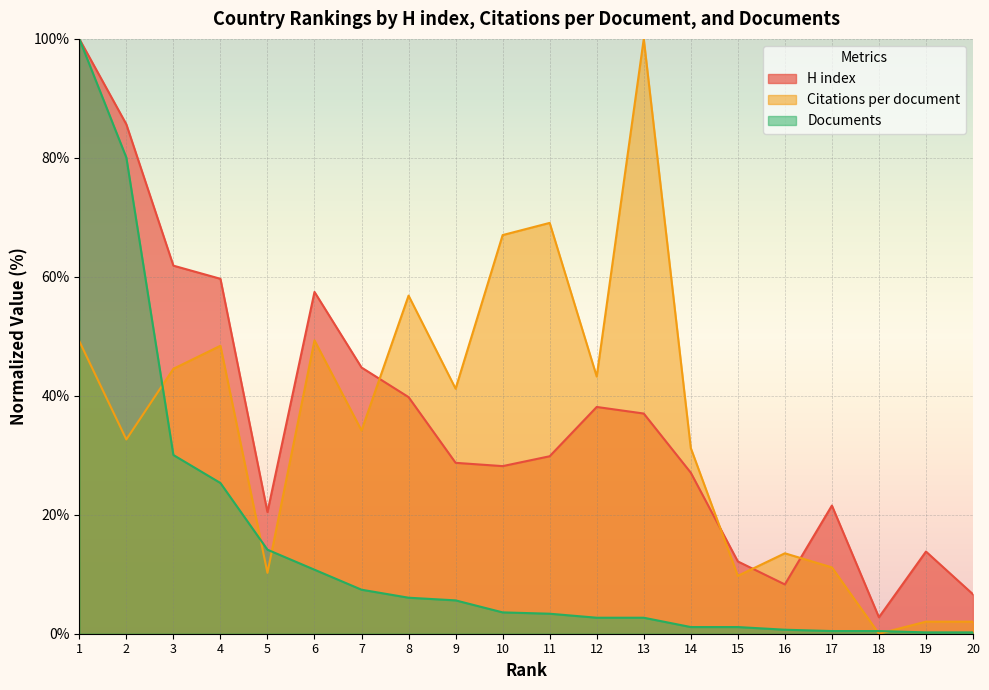

How many interior local peaks does the H index series have?

4